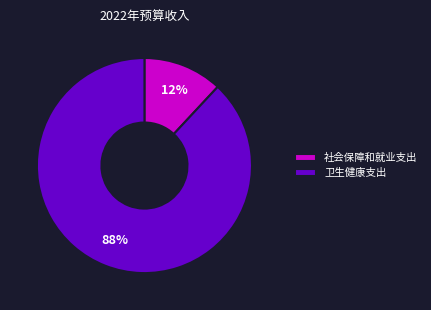

To the nearest percent, what is the difference between the 卫生健康支出 and 社会保障和就业支出 slice percentages?

76%